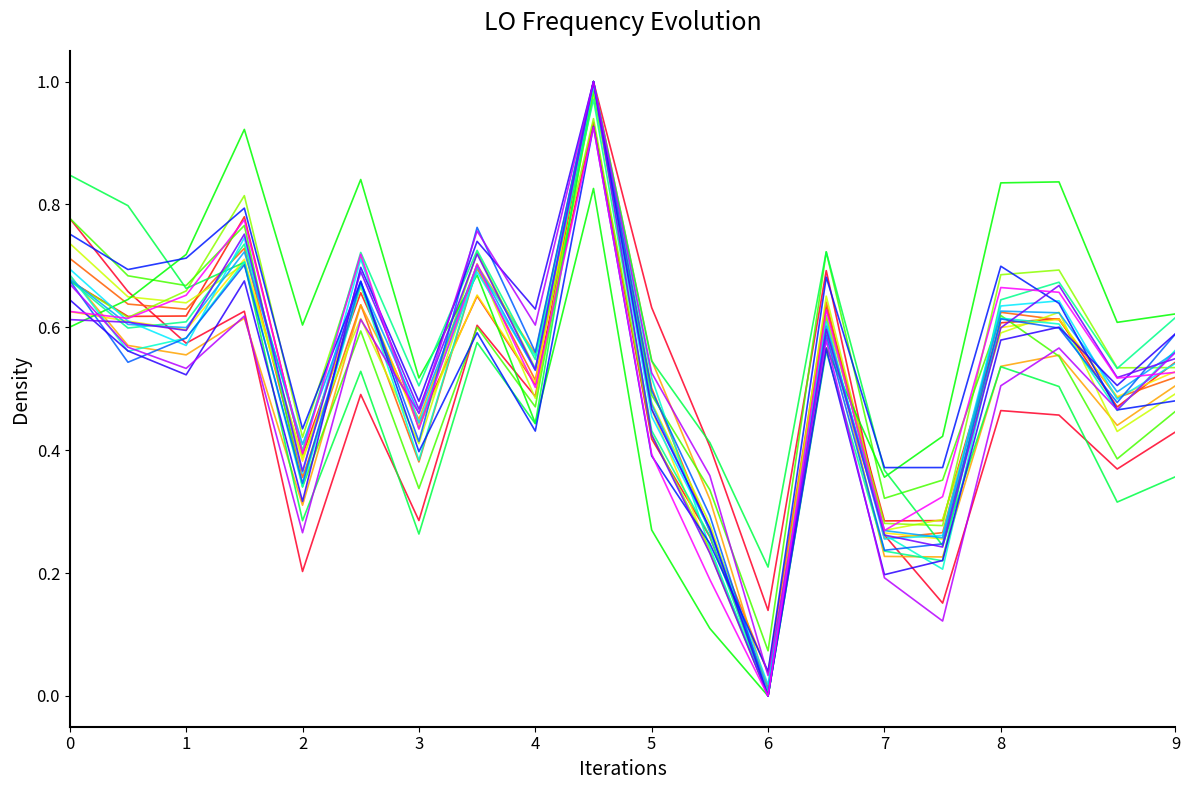

Which label corresponds to the smallest value in the chart?

6